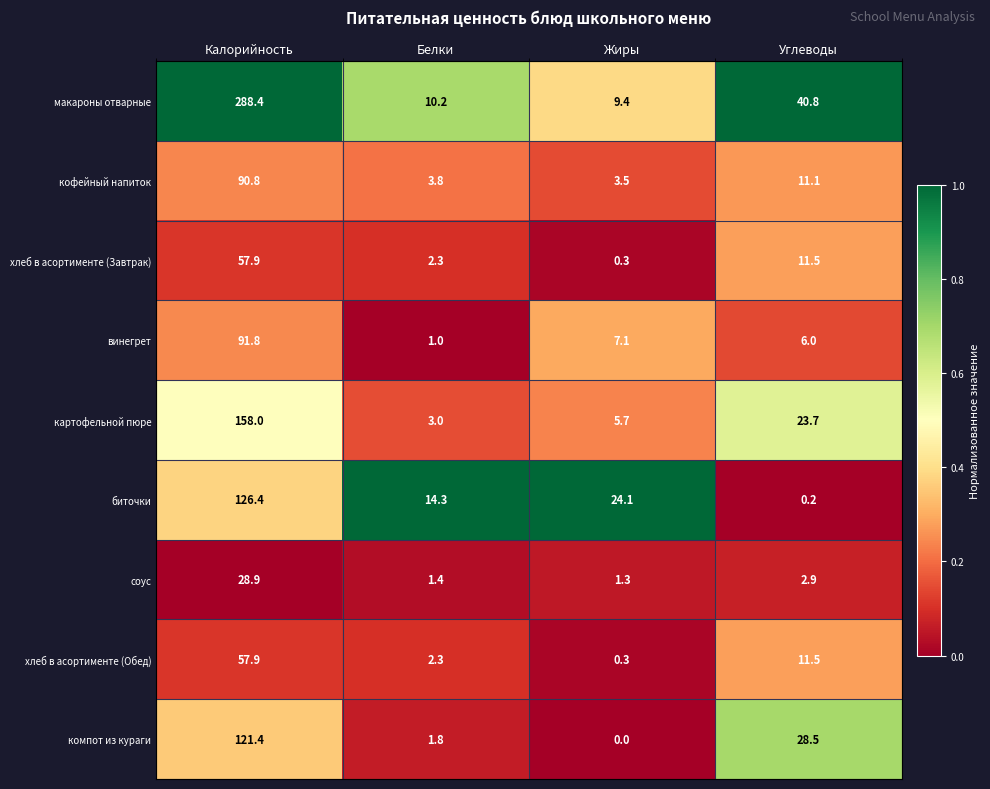

What is the spread (max minus min) of values at Углеводы?

40.6